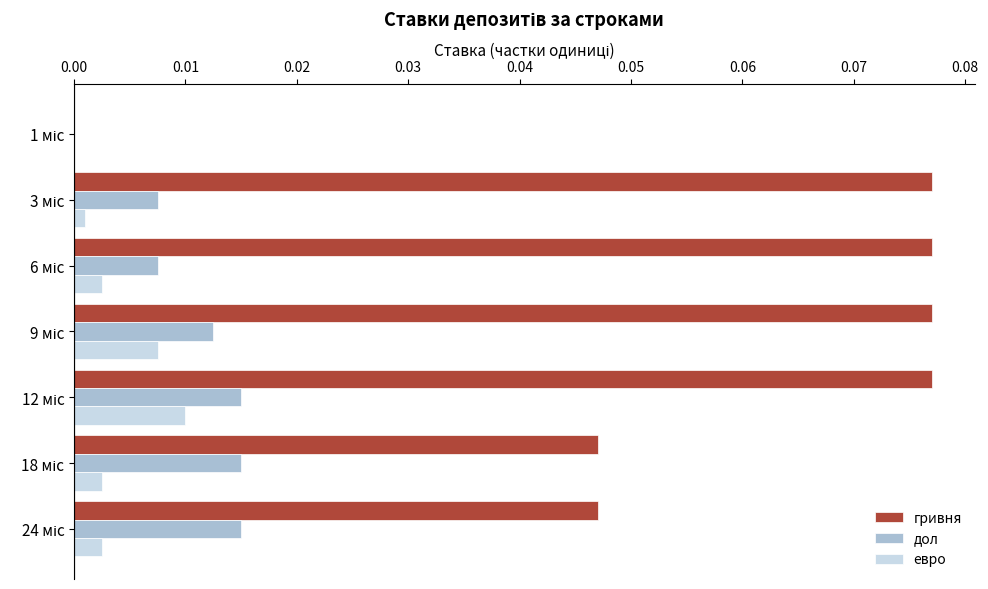

What is the sum of all гривня values?

0.4